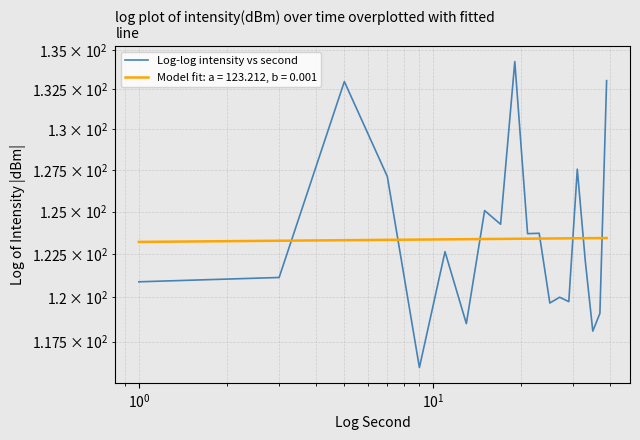

What is the value of the 17th point from the left?

122.1